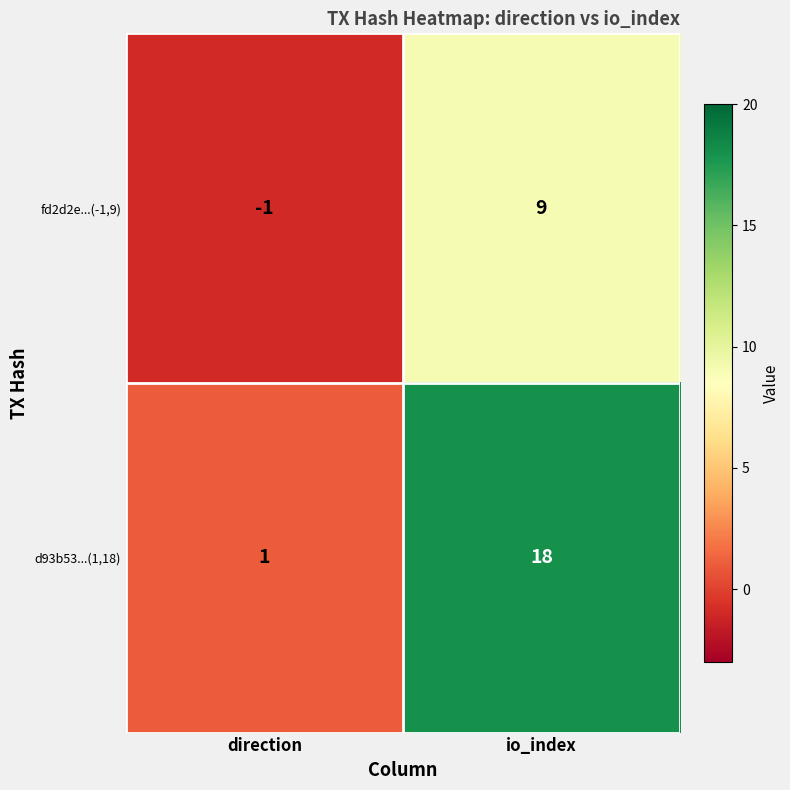

List the series in order of their overall mean, lowest first.

fd2d2e...(-1,9), d93b53...(1,18)